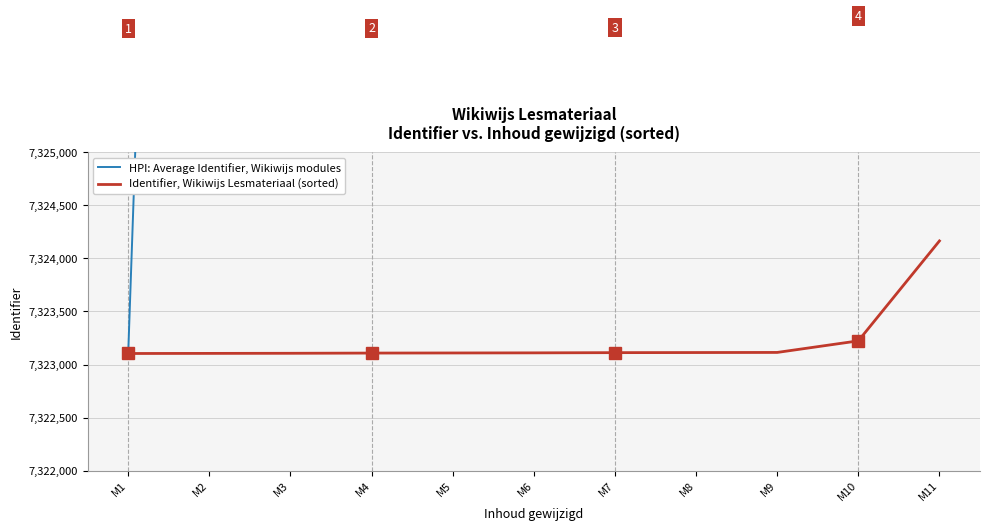

Is the value of Identifier, Wikiwijs Lesmateriaal (sorted) at M5 greater than the value of HPI: Average Identifier, Wikiwijs modules at M11?

No